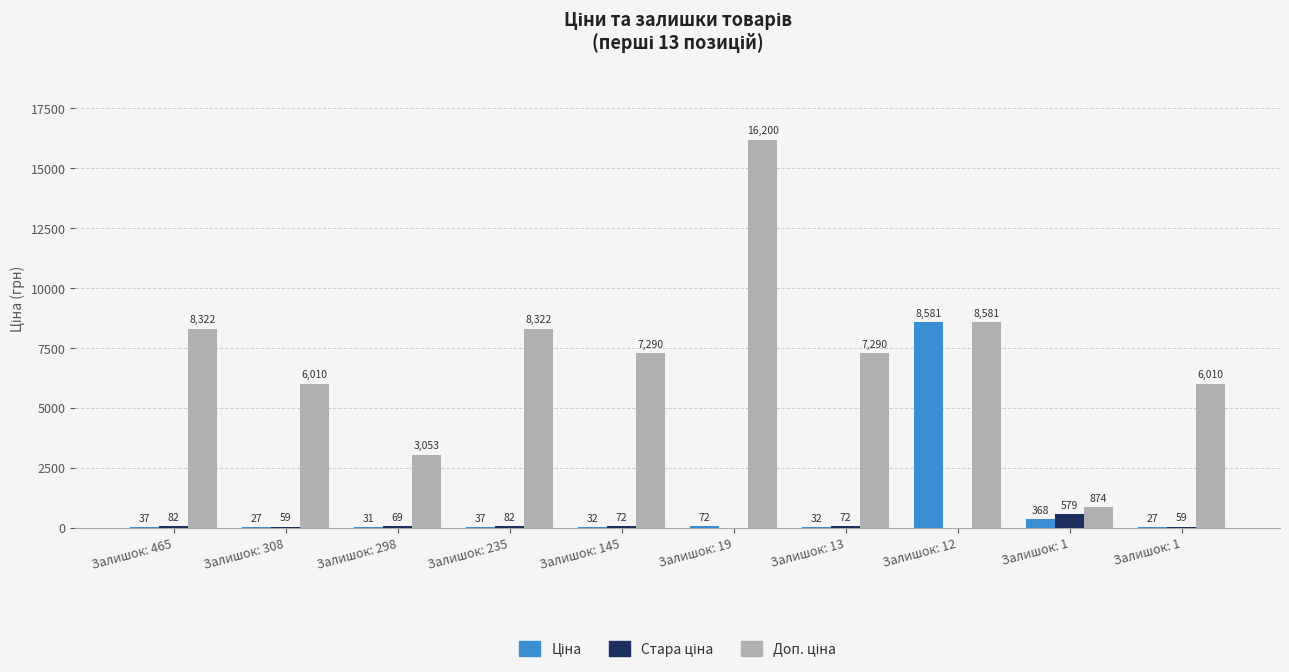

Count the number of categories in the chart.

10